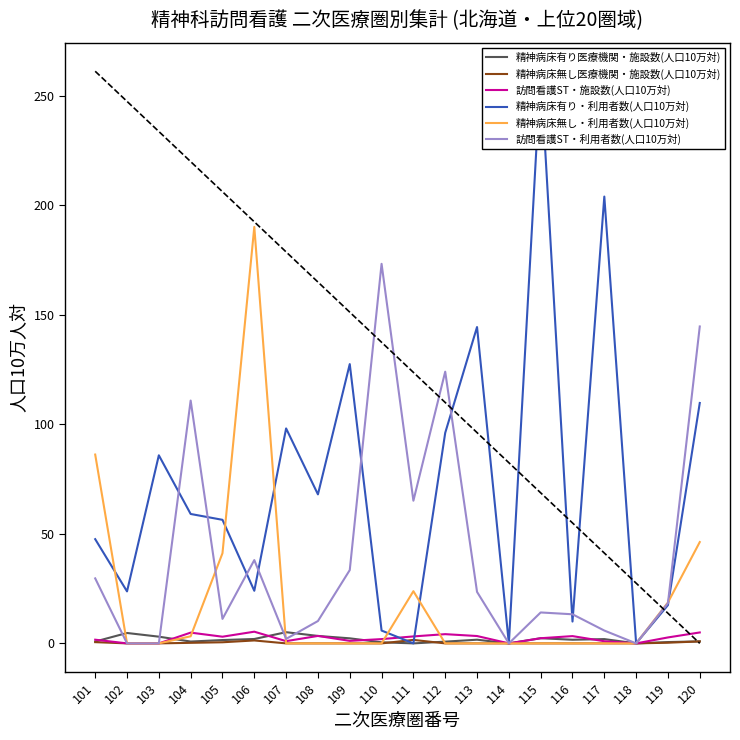

What are all the series names shown in the legend?

精神病床有り医療機関・施設数(人口10万対), 精神病床無し医療機関・施設数(人口10万対), 訪問看護ST・施設数(人口10万対), 精神病床有り・利用者数(人口10万対), 精神病床無し・利用者数(人口10万対), 訪問看護ST・利用者数(人口10万対)